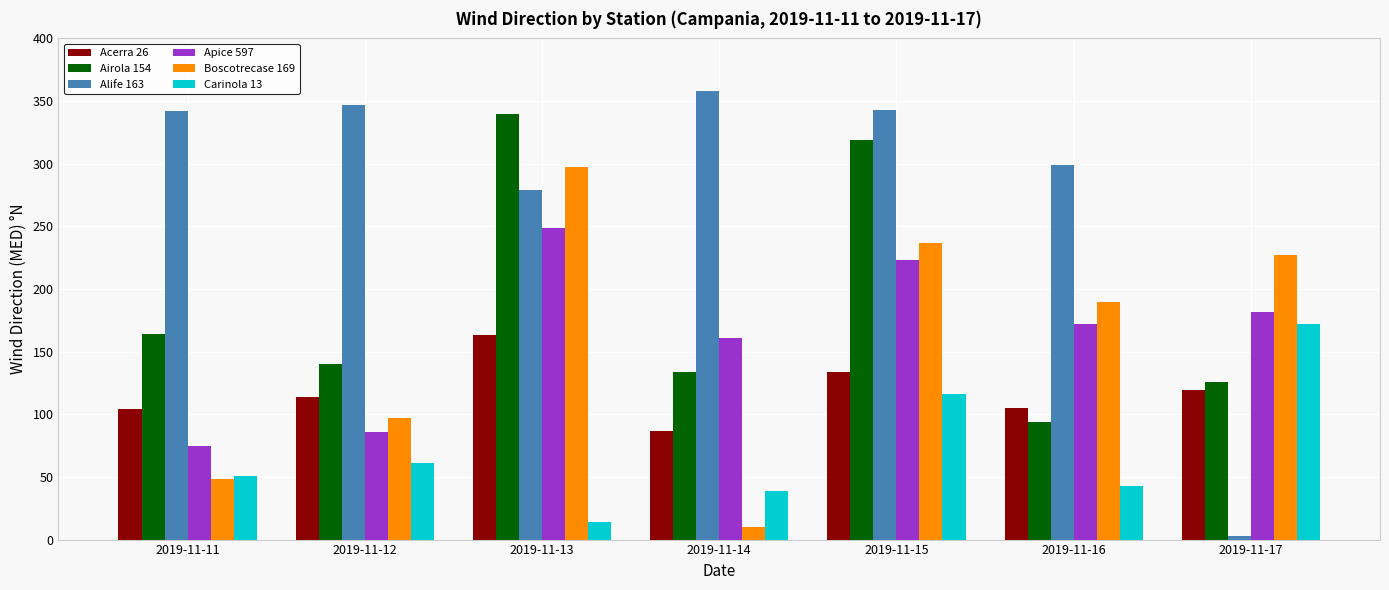

What is the value of the Acerra 26 bar at the 3rd from the left?

163